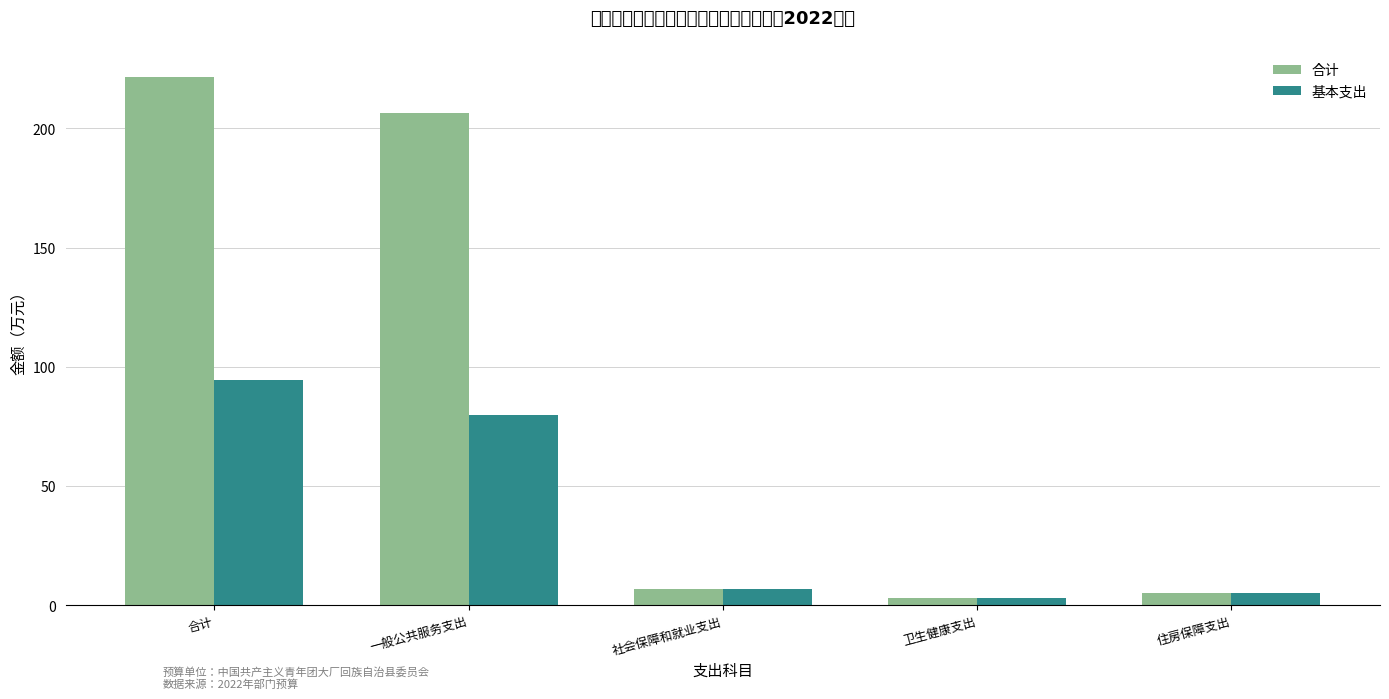

What is the sum of the 基本支出 values at 一般公共服务支出 and 卫生健康支出?

82.6